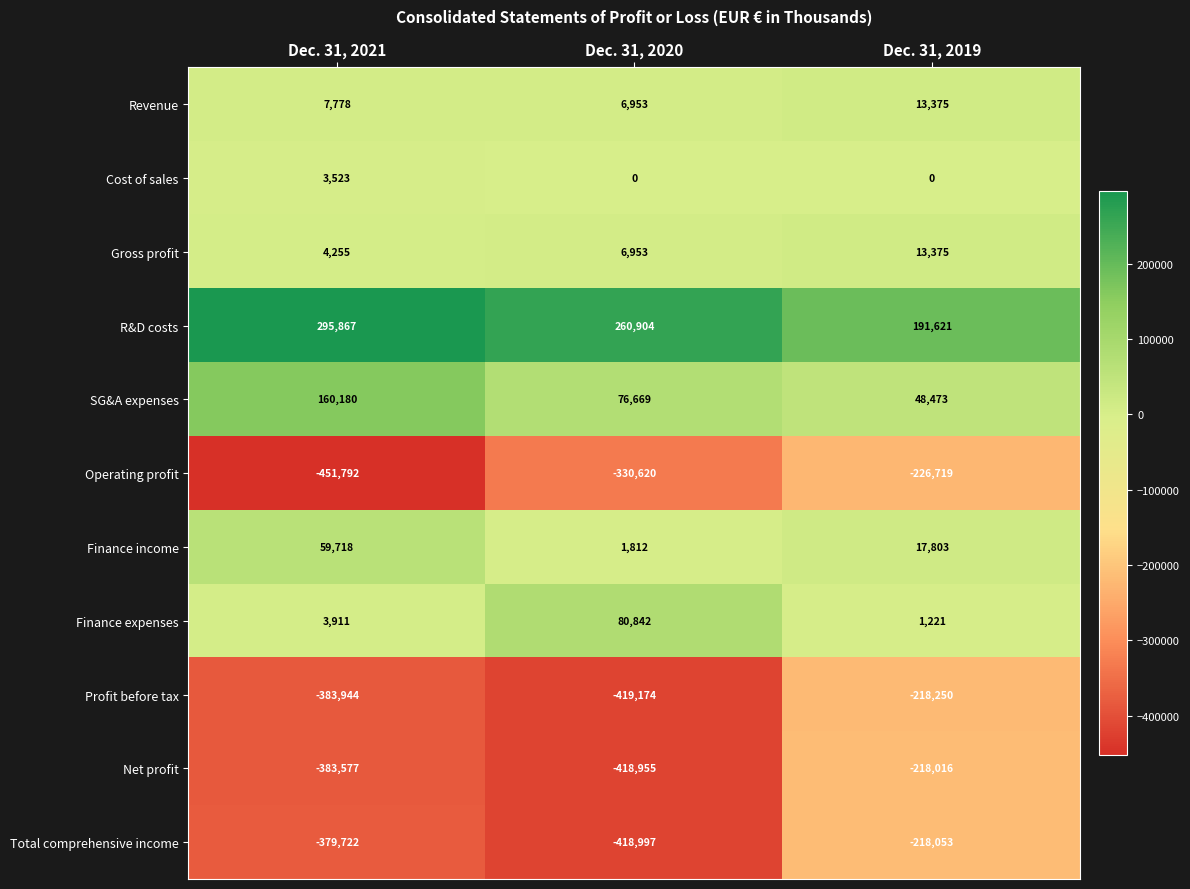

Rank the series at Dec. 31, 2021 from lowest to highest value.

Operating profit, Profit before tax, Net profit, Total comprehensive income, Cost of sales, Finance expenses, Gross profit, Revenue, Finance income, SG&A expenses, R&D costs